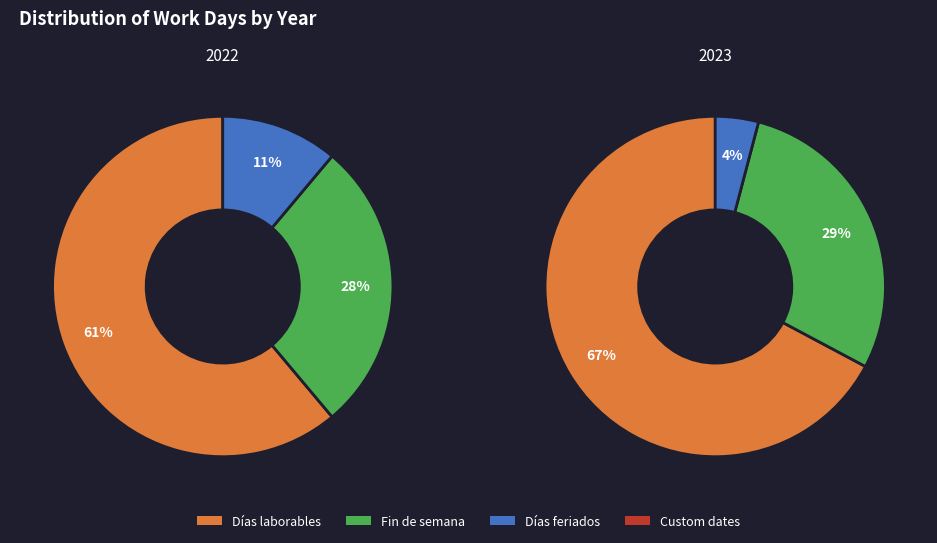

Does any single category account for the majority?

Yes